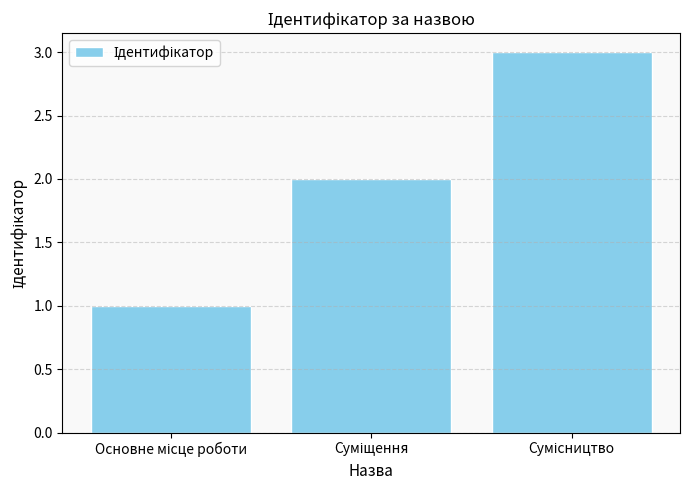

What is the maximum value shown in the chart?

3